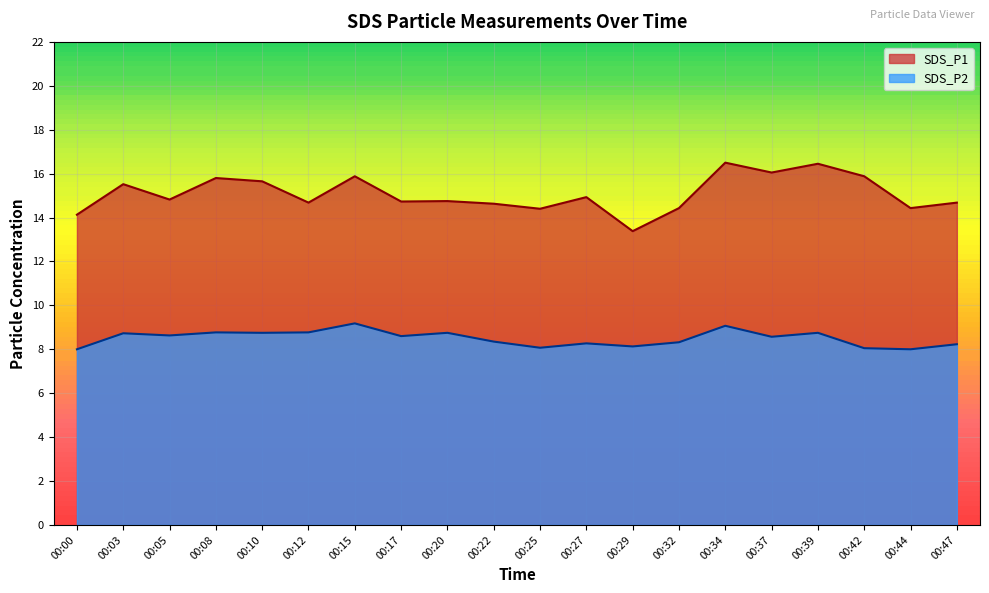

Which has a higher value, 00:15 or 00:27?

00:15